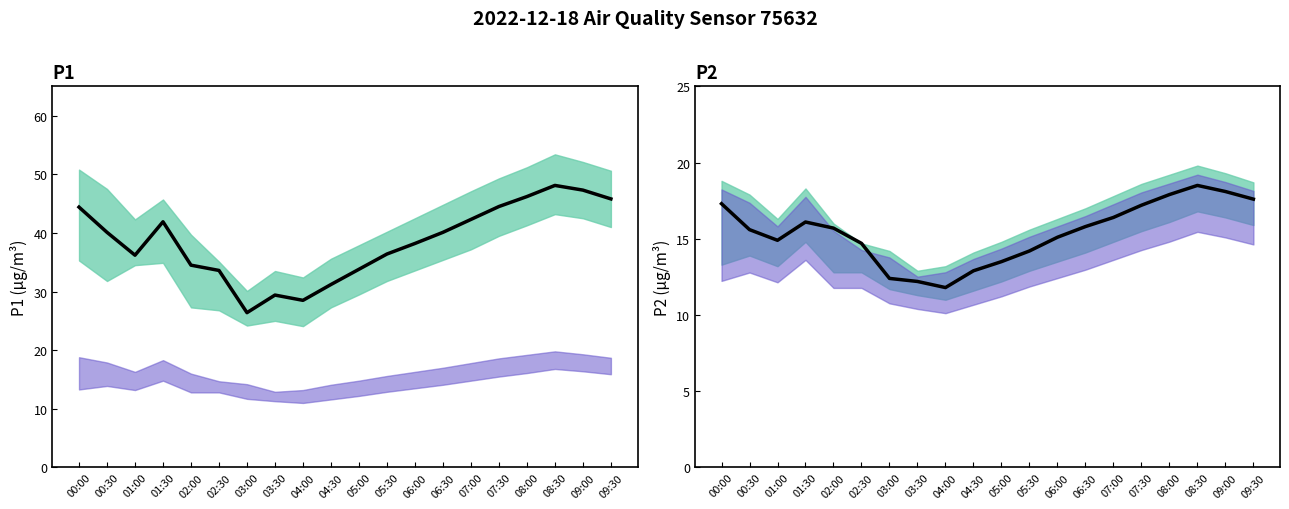

In P1, how many points are lower than both neighbors (excluding endpoints)?

3